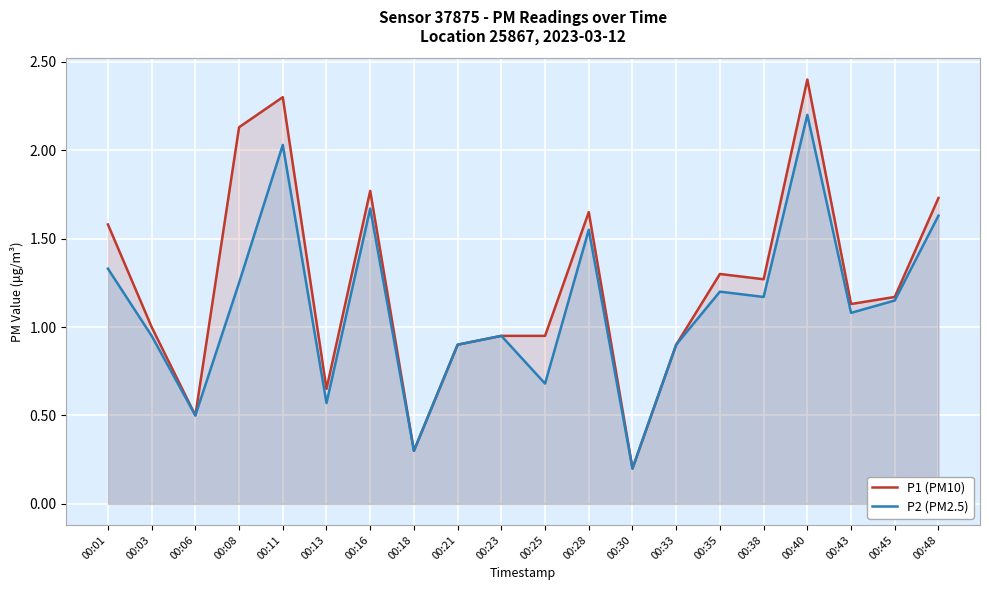

The P2 (PM2.5) series shows 1.5 at 00:23. True or false?

False